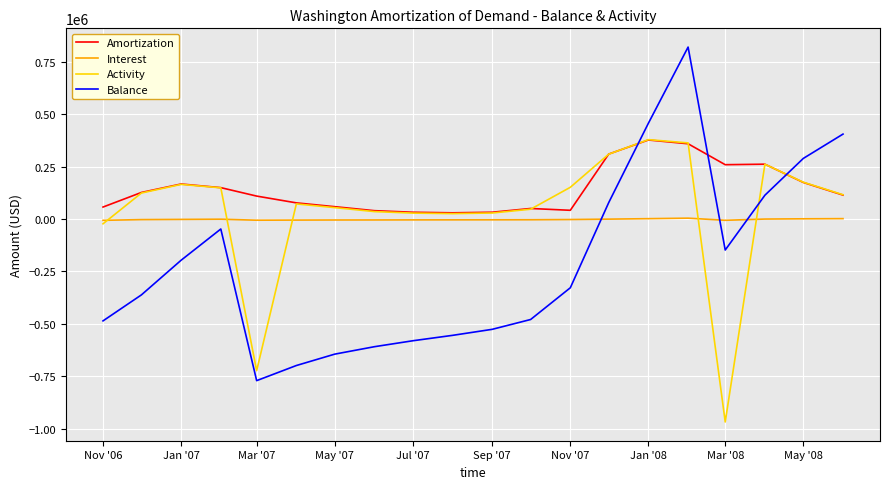

True or false: Activity and Interest cross at least once.

True